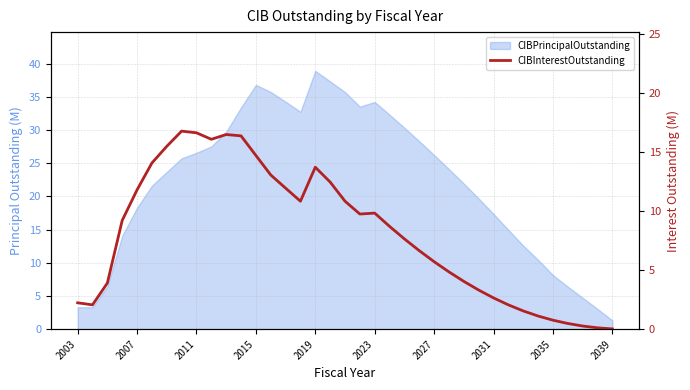

How many lines are shown in the chart?

1